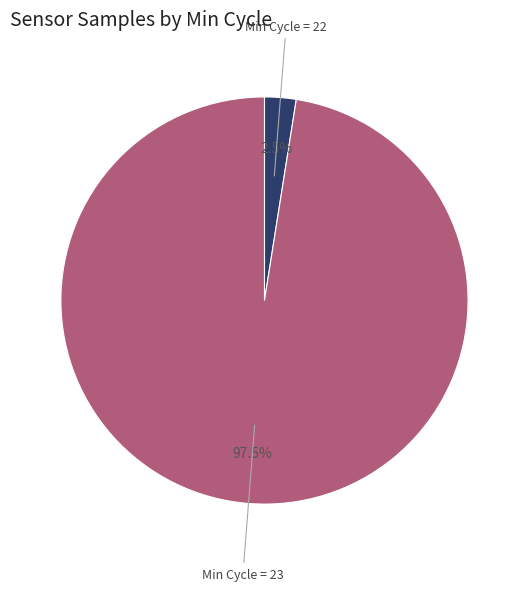

Is there any slice that represents more than half of the pie?

Yes